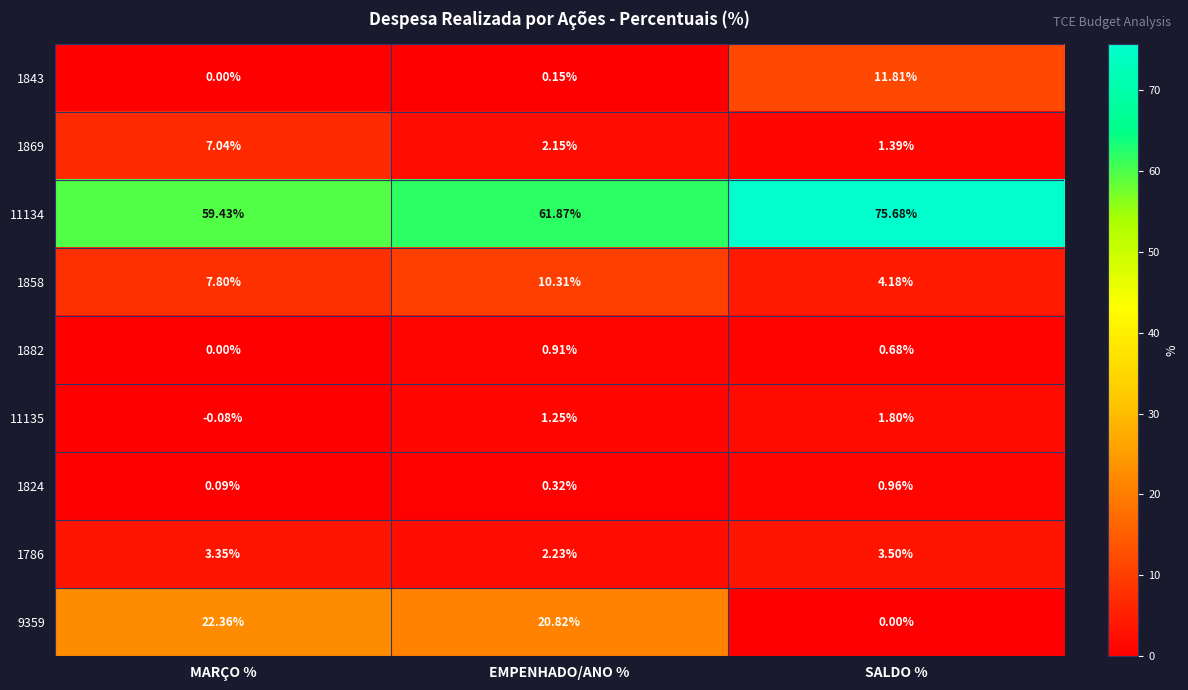

Where does the 1858 series first go above 7?

MARÇO %